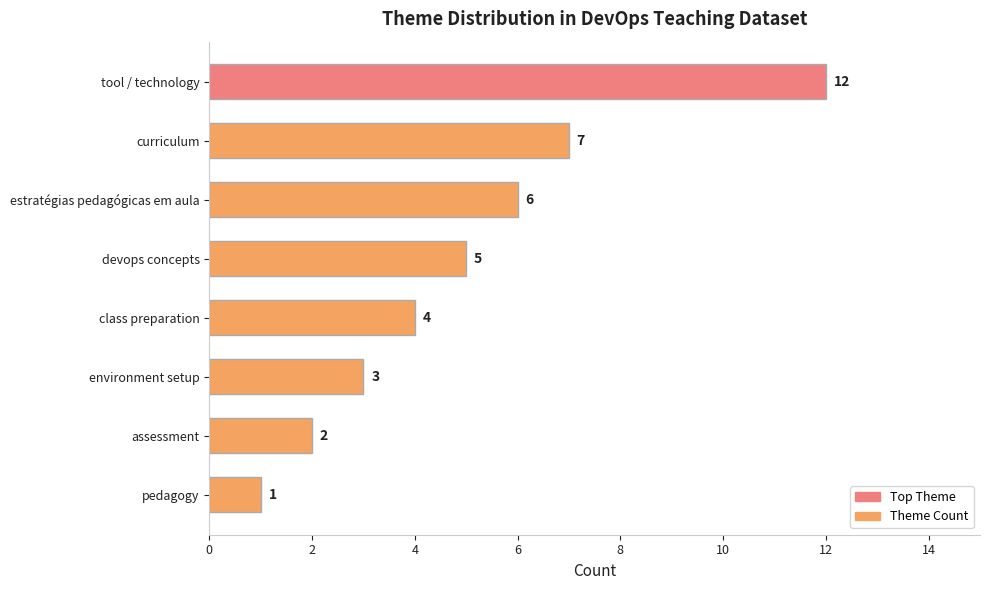

List the labels in order of value, smallest first.

pedagogy, assessment, environment setup, class preparation, devops concepts, estratégias pedagógicas em aula, curriculum, tool / technology